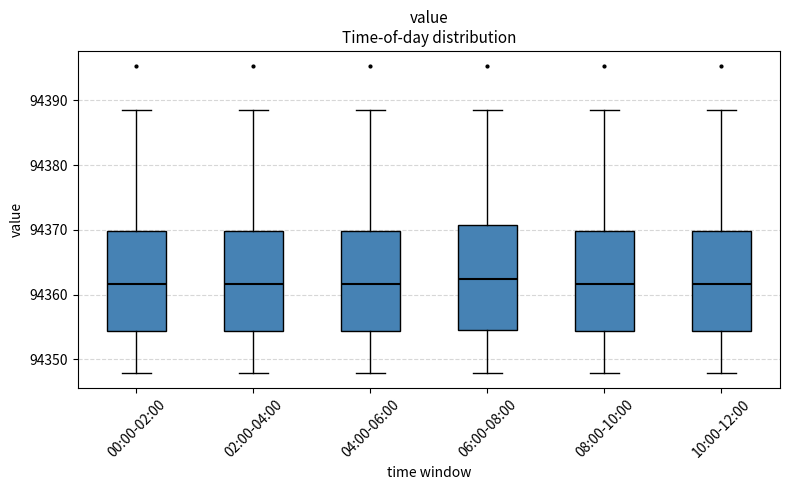

Reading left to right, transcribe this box plot: for each box, give where its median line is, the range the box spans, and where its two whiskers end, as read against the y-axis. The values are not printed on the chart, so give them approximately, as read against the axis.

00:00-02:00: median 94362, box 94354 to 94370, whiskers 94348 to 94388
02:00-04:00: median 94362, box 94354 to 94370, whiskers 94348 to 94388
04:00-06:00: median 94362, box 94354 to 94370, whiskers 94348 to 94388
06:00-08:00: median 94362, box 94355 to 94371, whiskers 94348 to 94388
08:00-10:00: median 94362, box 94354 to 94370, whiskers 94348 to 94388
10:00-12:00: median 94362, box 94354 to 94370, whiskers 94348 to 94388